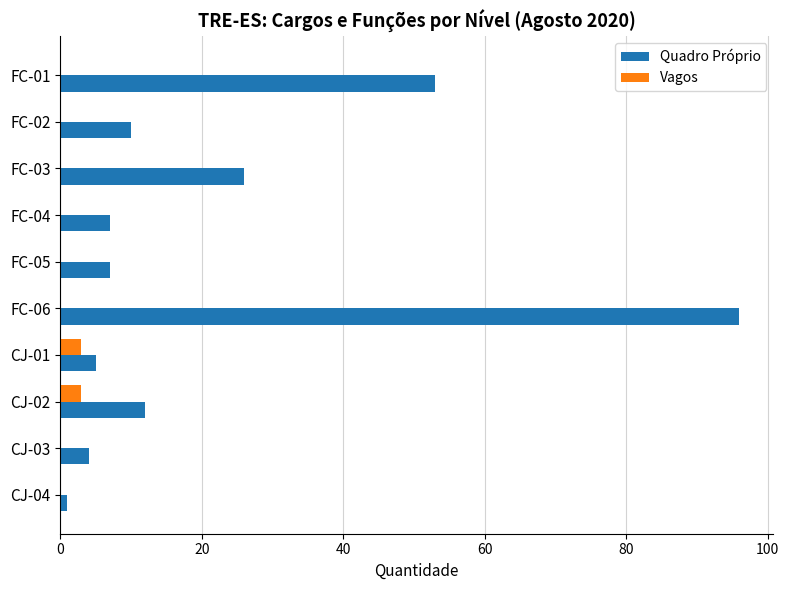

What is the total value across all series at FC-04?

7